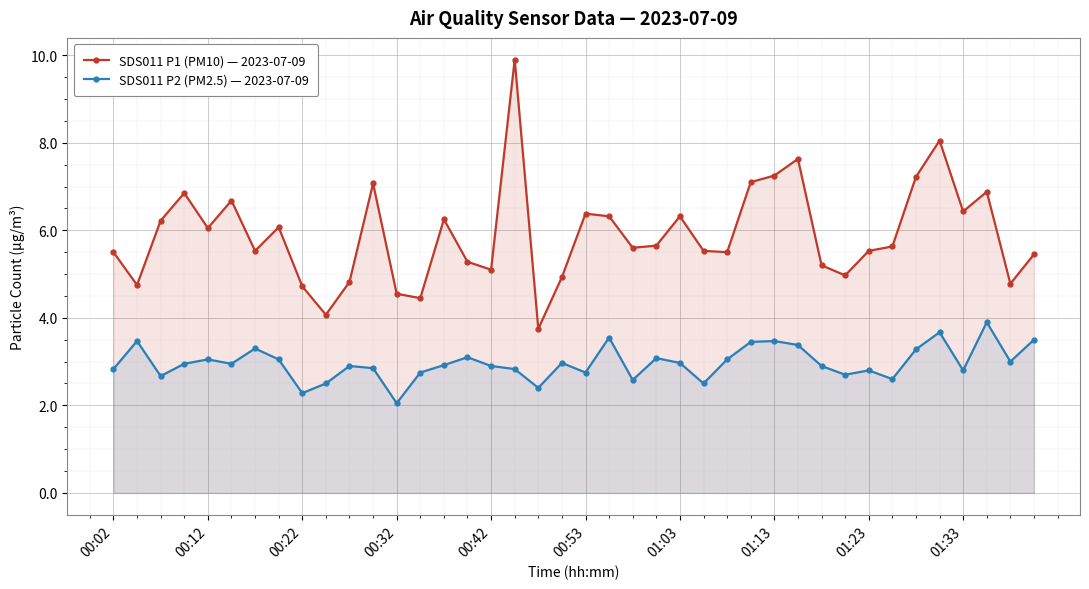

True or false: SDS011 P2 (PM2.5) — 2023-07-09 and SDS011 P1 (PM10) — 2023-07-09 intersect in this chart.

False